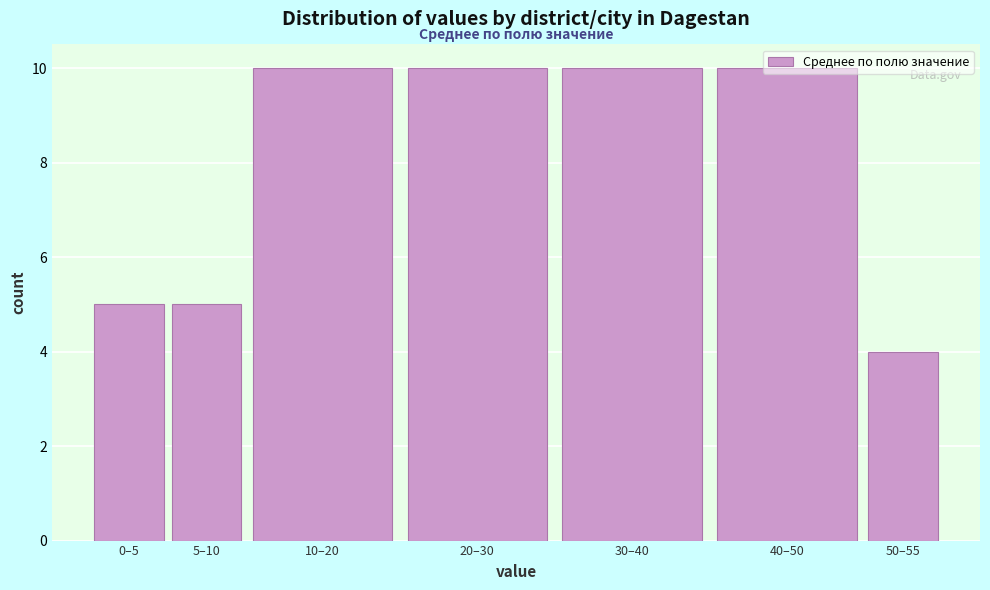

What is the label of the 6th bar from the right?

5–10